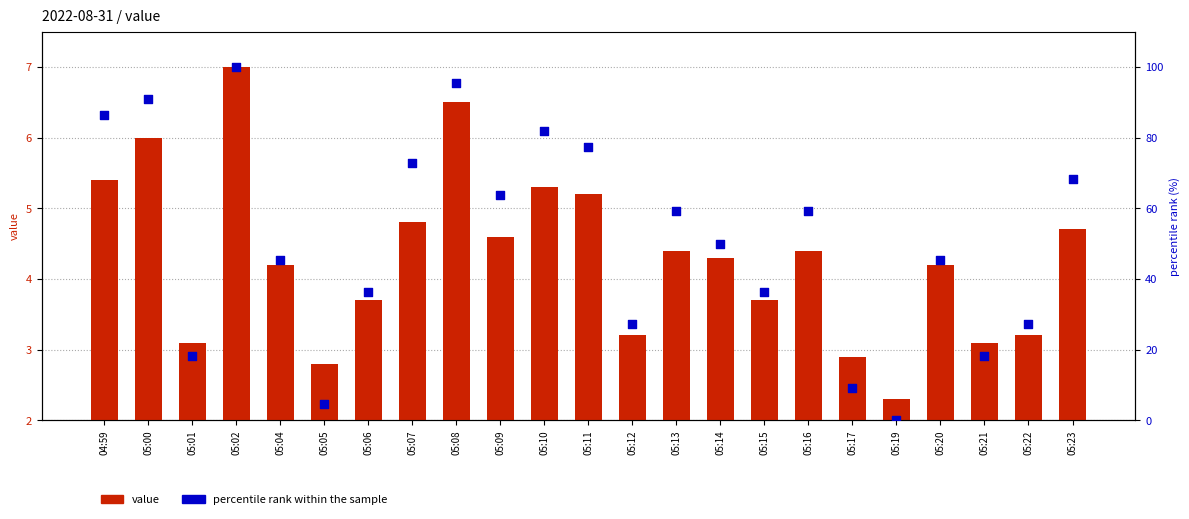

Which series contains the lowest Y value?

percentile rank within the sample